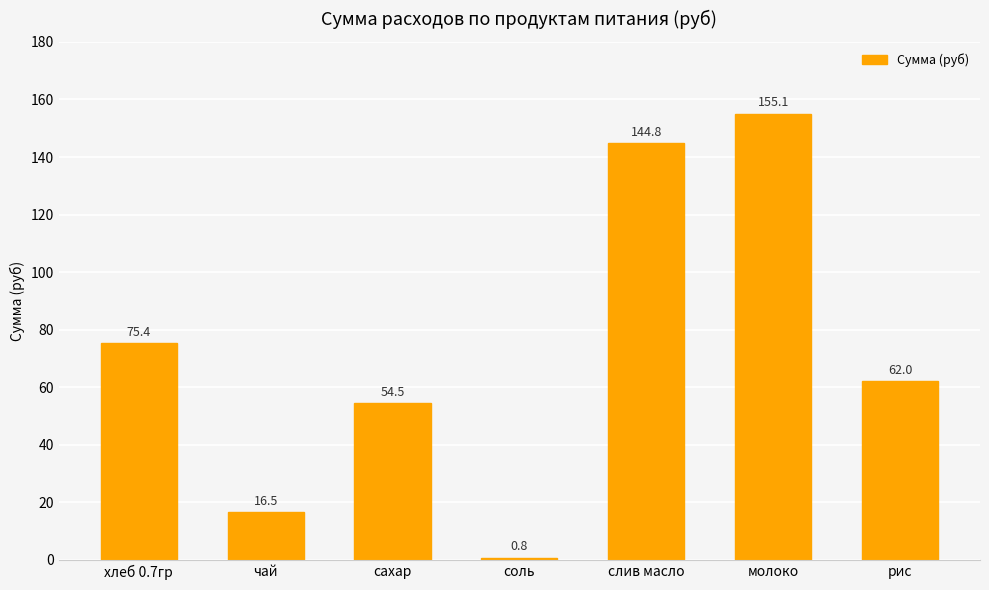

Are the bars grouped side by side (vs. stacked)?

No